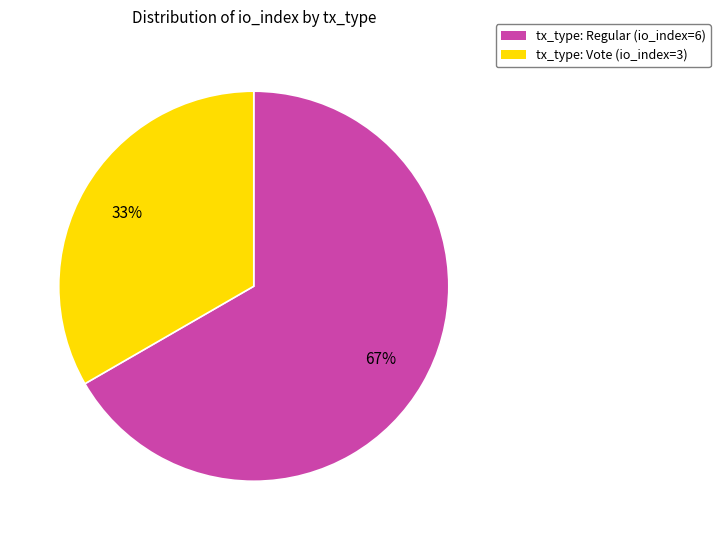

To the nearest percent, what is the average slice percentage?

50%